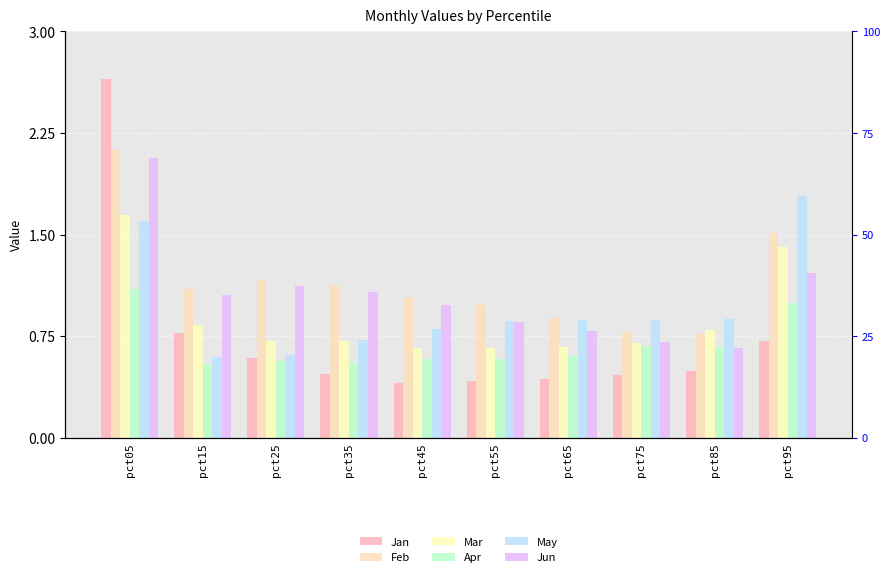

What is the approximate value of Jun at pct55?

0.9